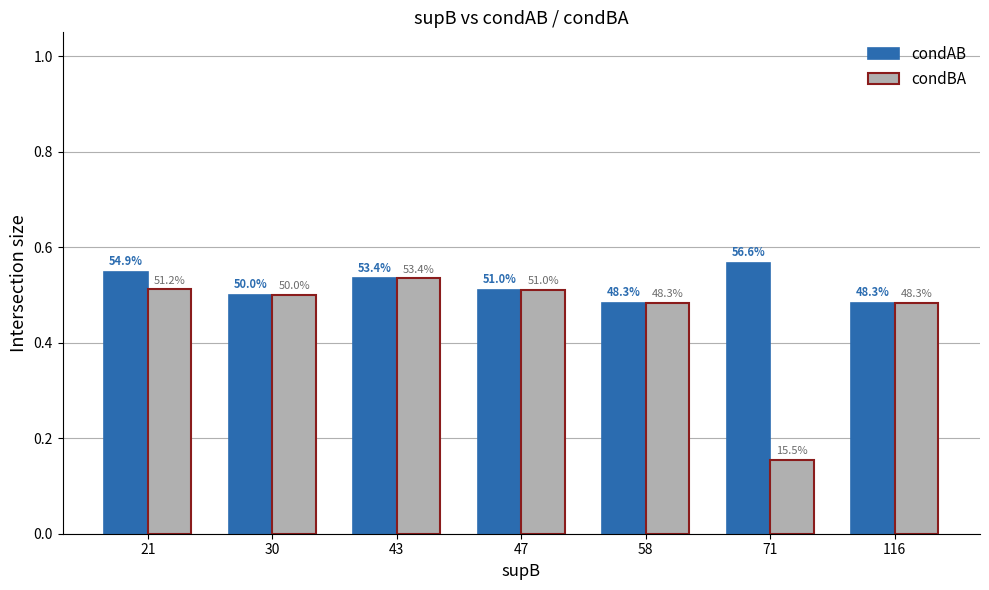

Is the value of condAB at 58 greater than the value of condBA at 116?

No